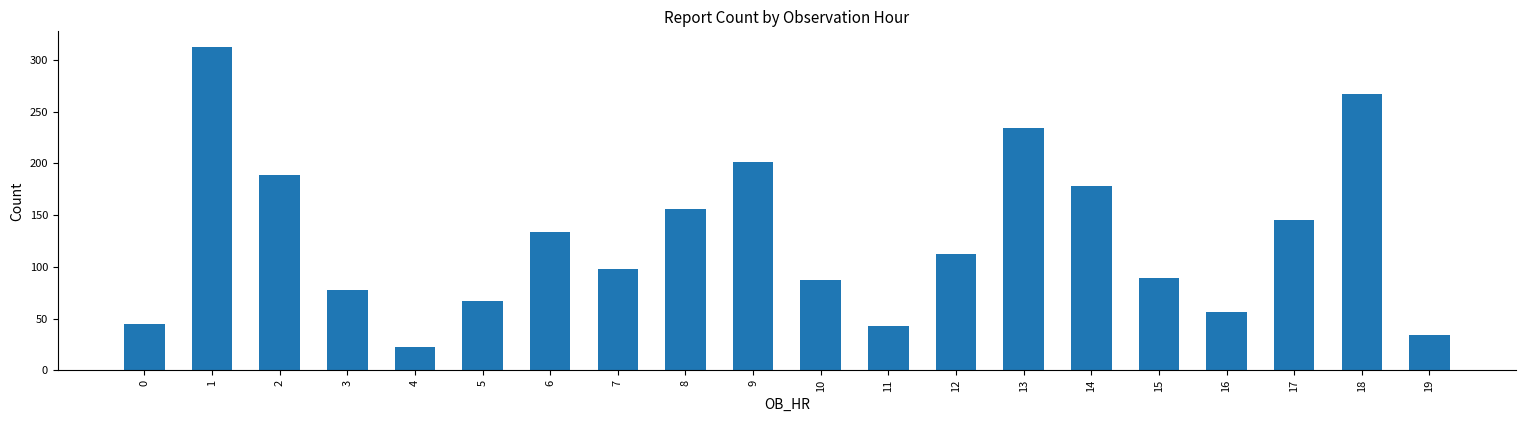

Reading left to right, list all the values displayed in this chart.

0=45	1=312	2=189	3=78	4=23	5=67	6=134	7=98	8=156	9=201	10=87	11=43	12=112	13=234	14=178	15=89	16=56	17=145	18=267	19=34